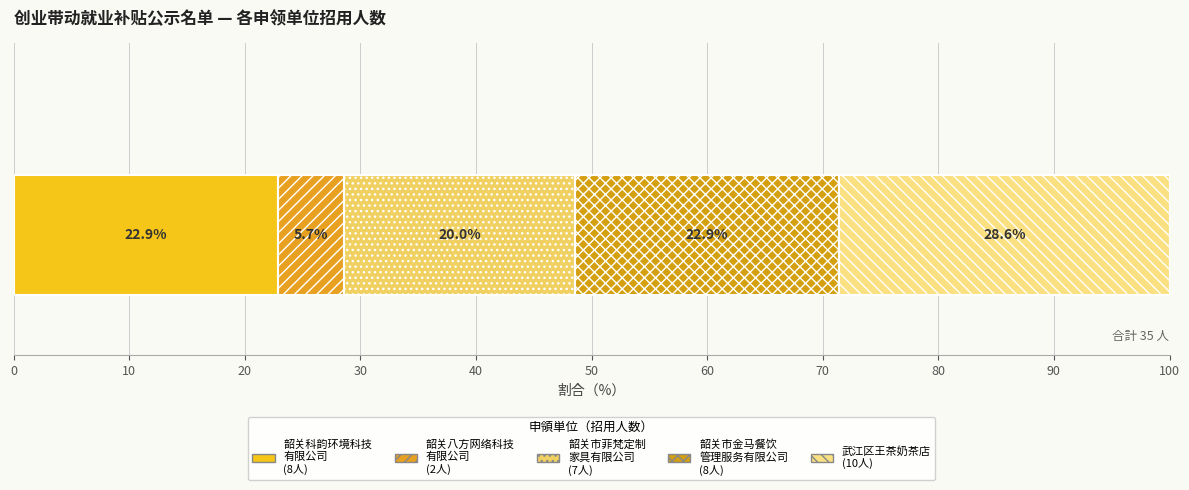

Count the number of categories in the chart.

1